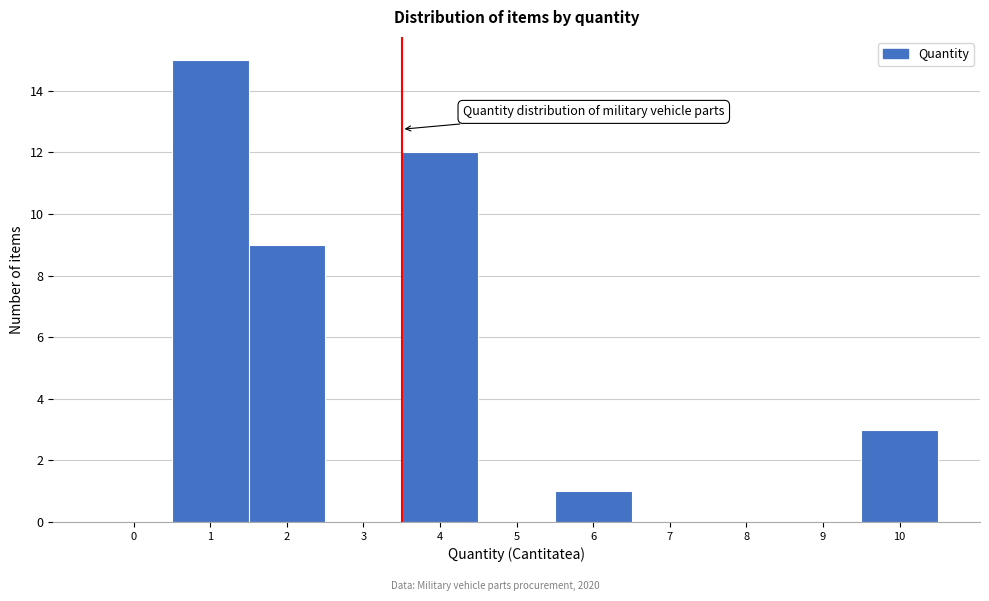

Reading right to left, transcribe all the data shown in this chart.

10=3	9=0	8=0	7=0	6=1	5=0	4=12	3=0	2=9	1=15	0=0